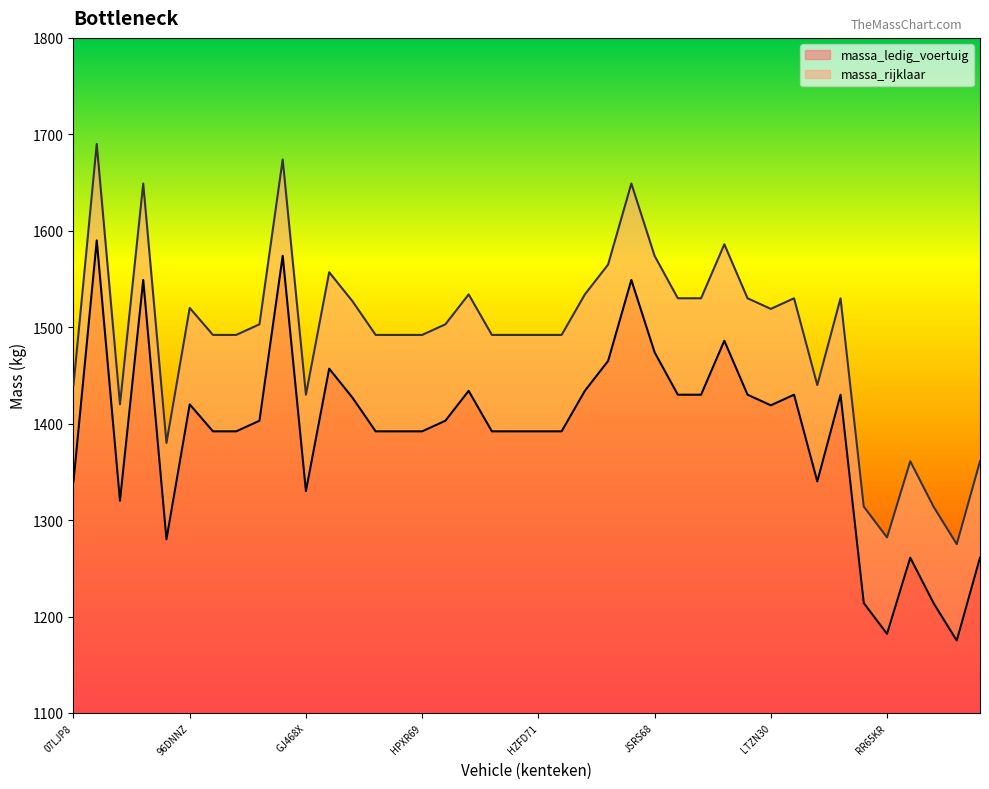

What is the spread (max minus min) of values at JN249H?

100